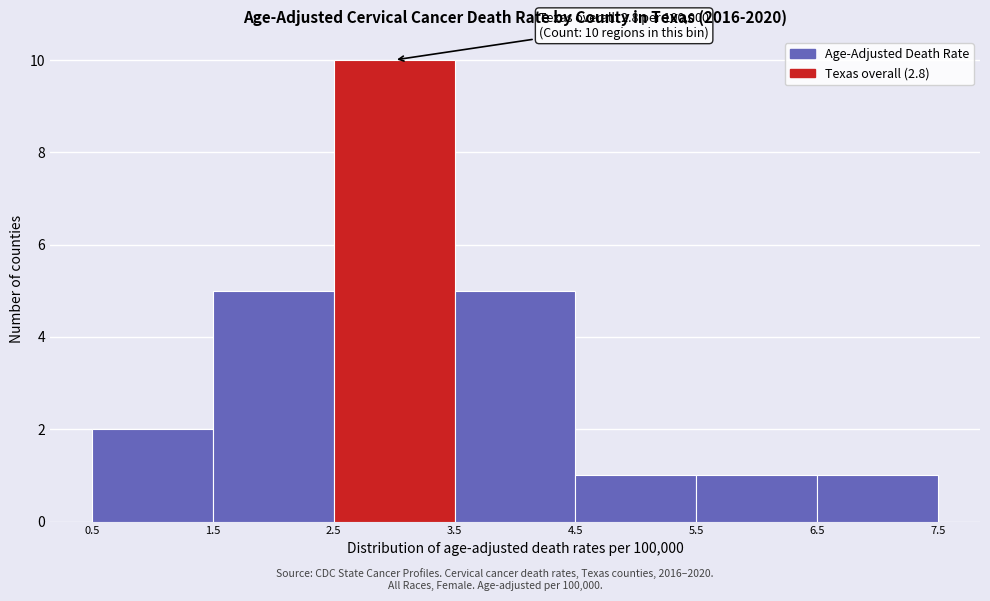

Over which range of the x-axis is the bar tallest?

2.5 to 3.5